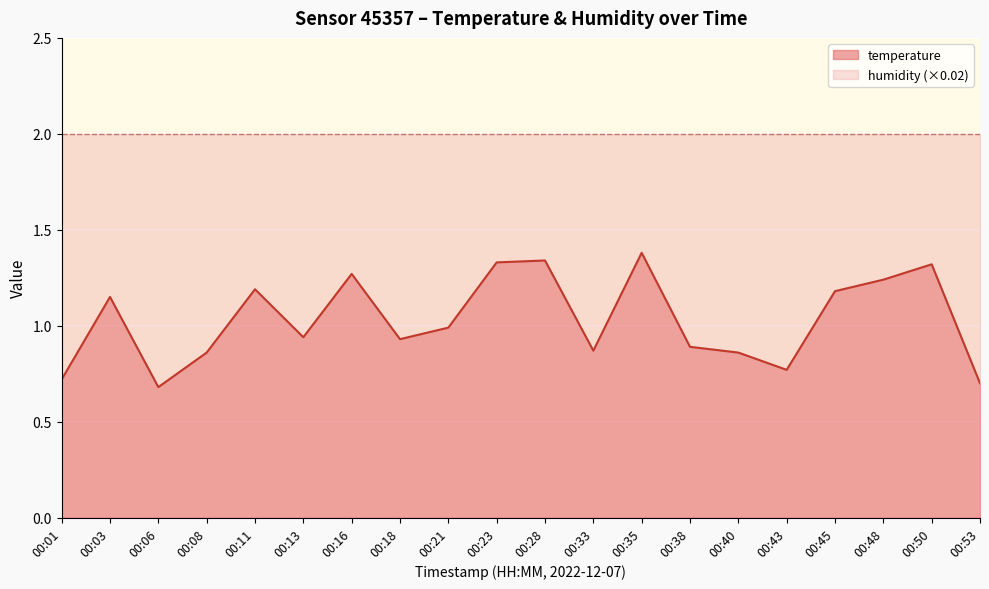

How many lines are shown in the chart?

2